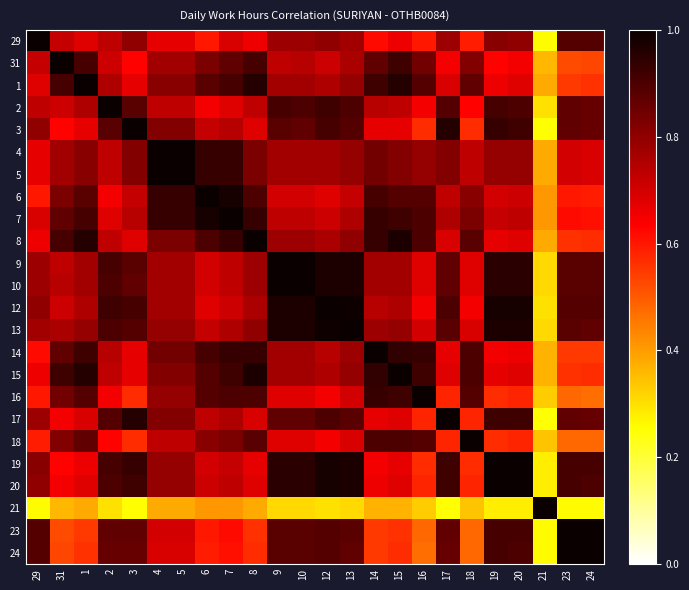

At how many categories does at least one series exceed 0?

24